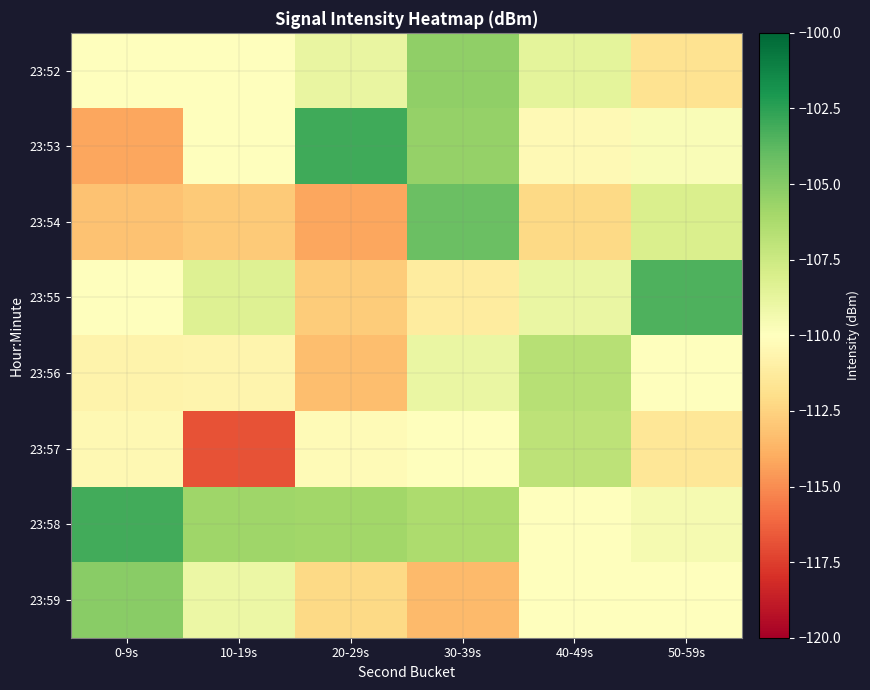

Which label corresponds to the largest value in the chart?

20-29s